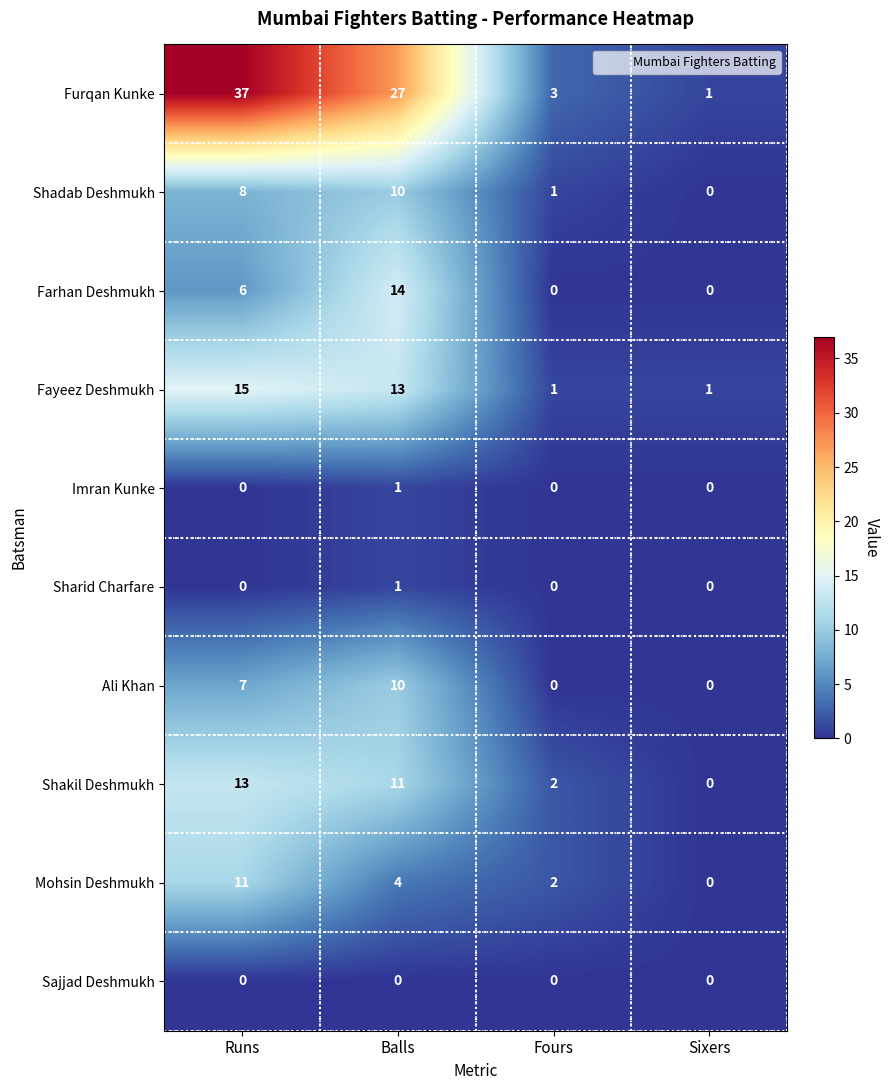

Which category has the highest value across all series?

Runs